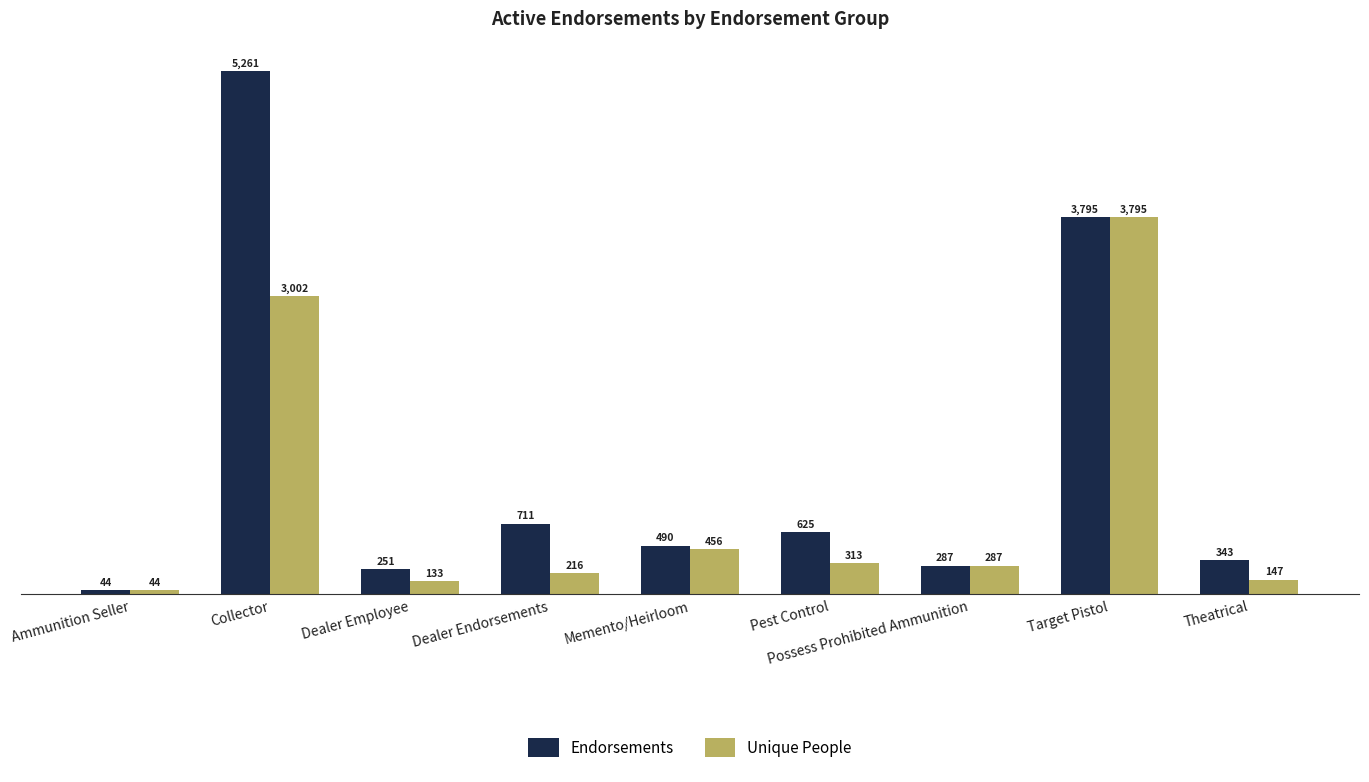

Reading left to right, what are all the values shown in this chart?

Endorsements: 44	5261	251	711	490	625	287	3795	343
Unique People: 44	3002	133	216	456	313	287	3795	147